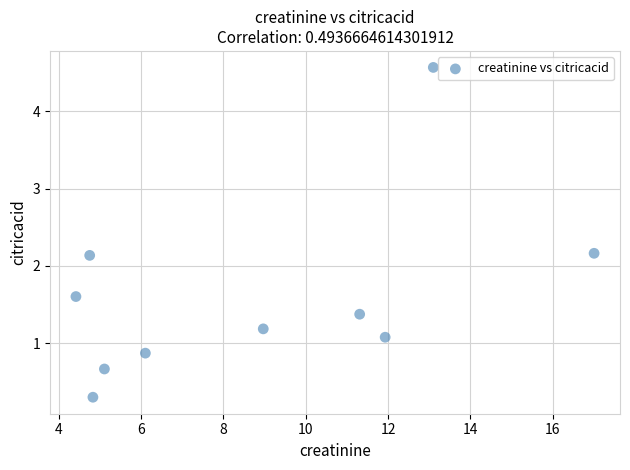

What is the average Y value?

1.6